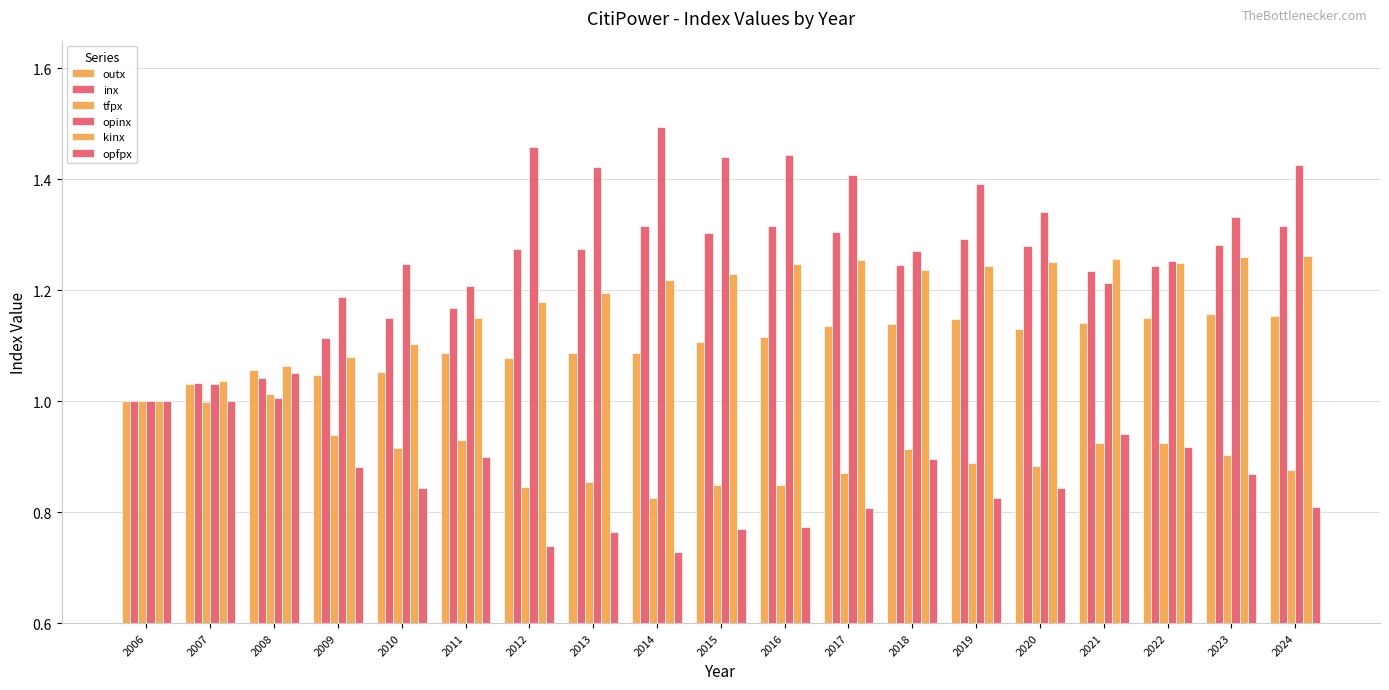

How many groups of bars are there?

19